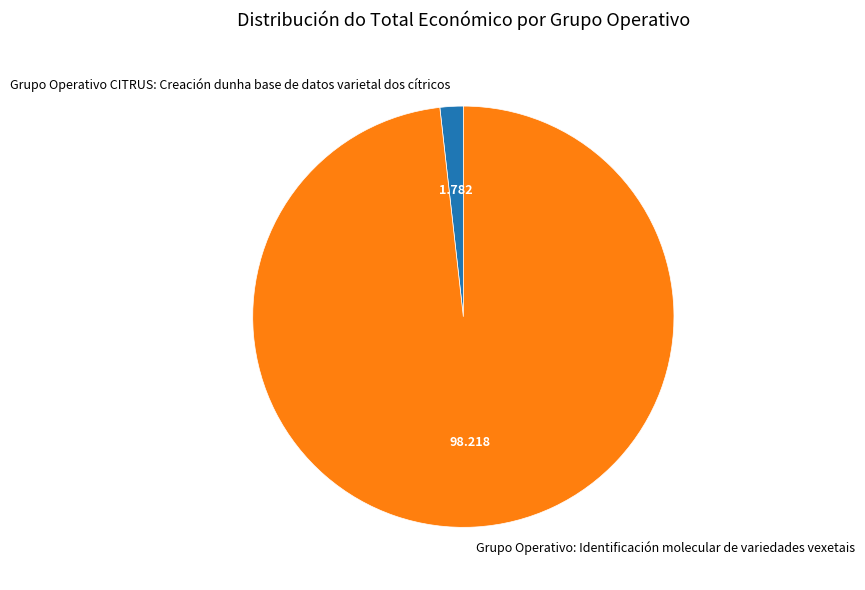

Do Grupo Operativo CITRUS: Creación dunha base de datos varietal dos cítricos and Grupo Operativo: Identificación molecular de variedades vexetais together represent more than half of the pie?

Yes